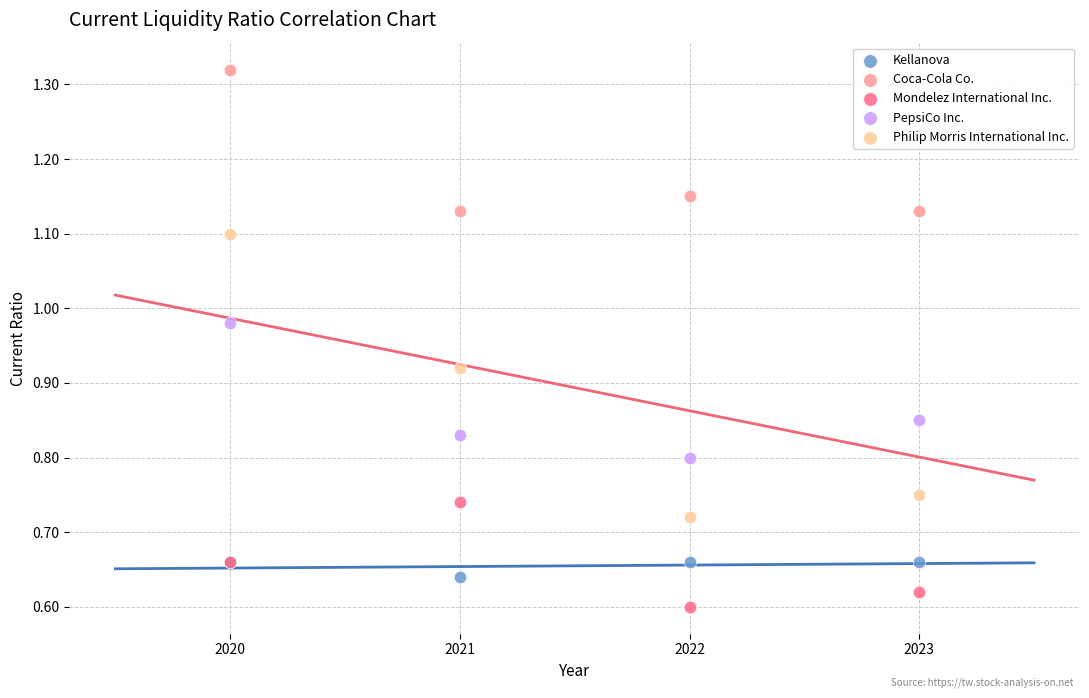

Which series reaches the minimum Y coordinate?

Mondelez International Inc.